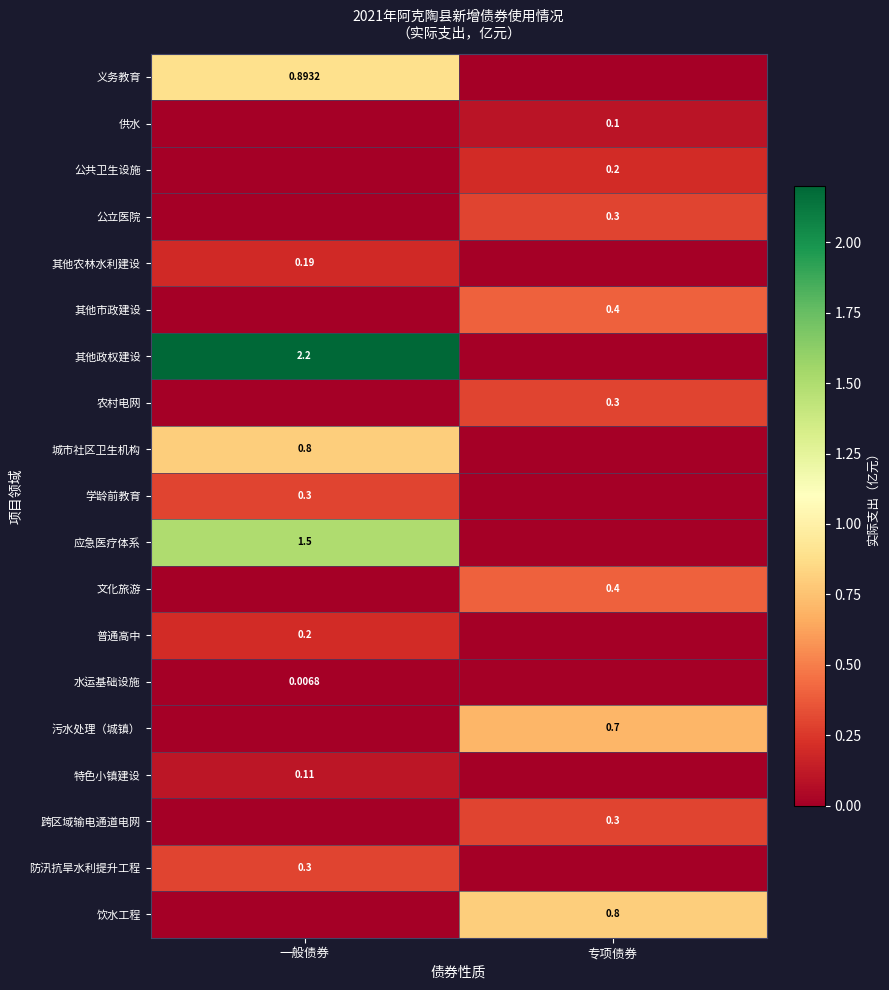

The 普通高中 series shows 0.0 at 专项债券. True or false?

True